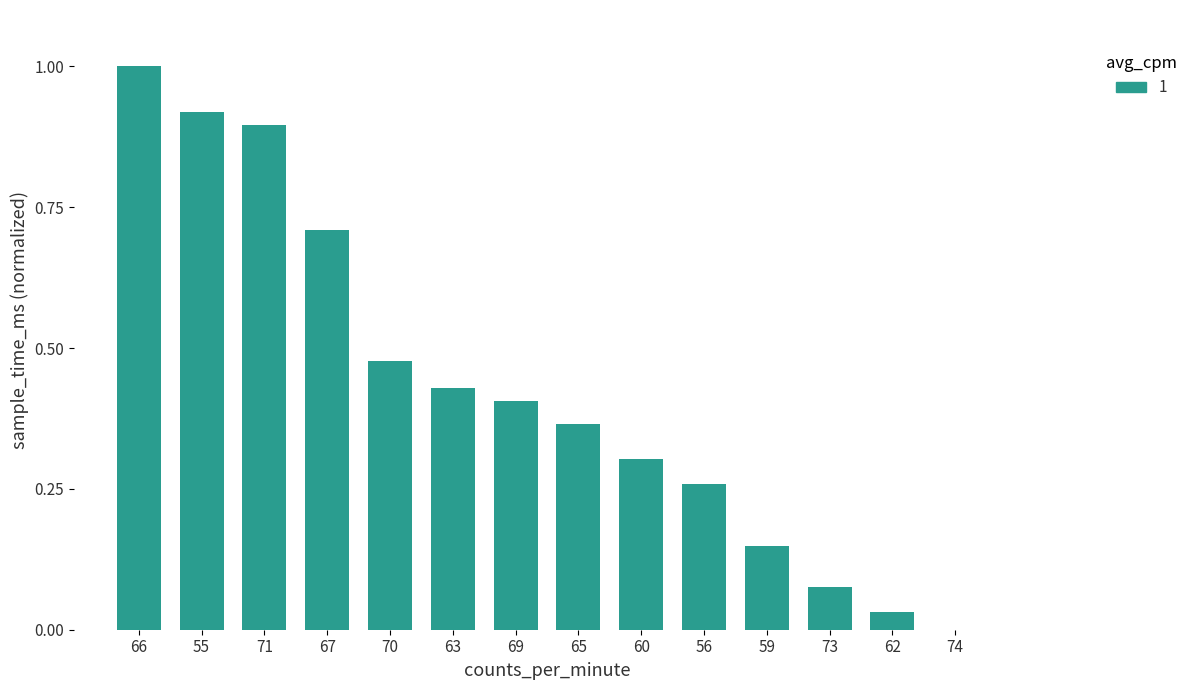

What is the sum of all values?

6.0